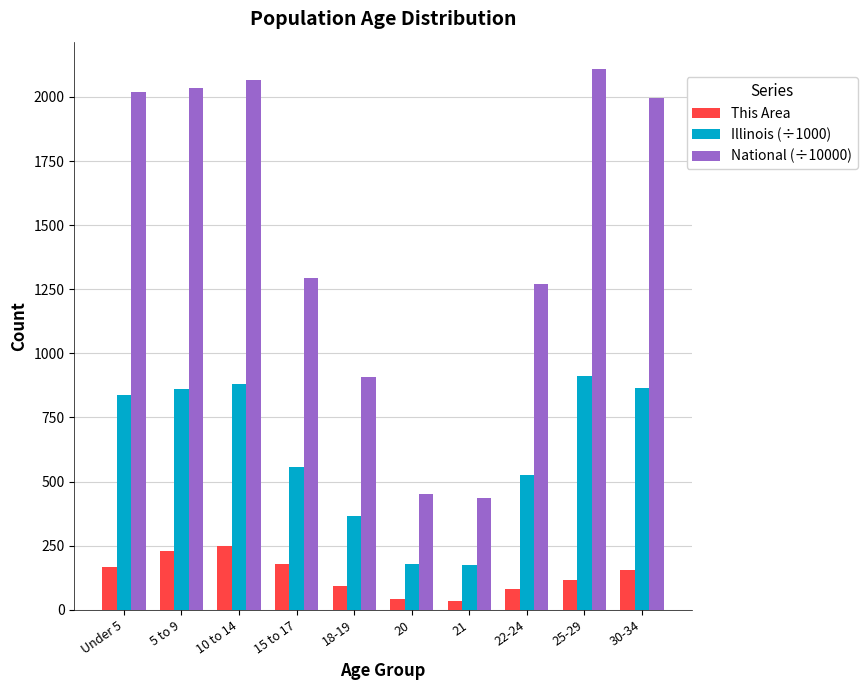

What value does the This Area series have at 5 to 9?

229.0